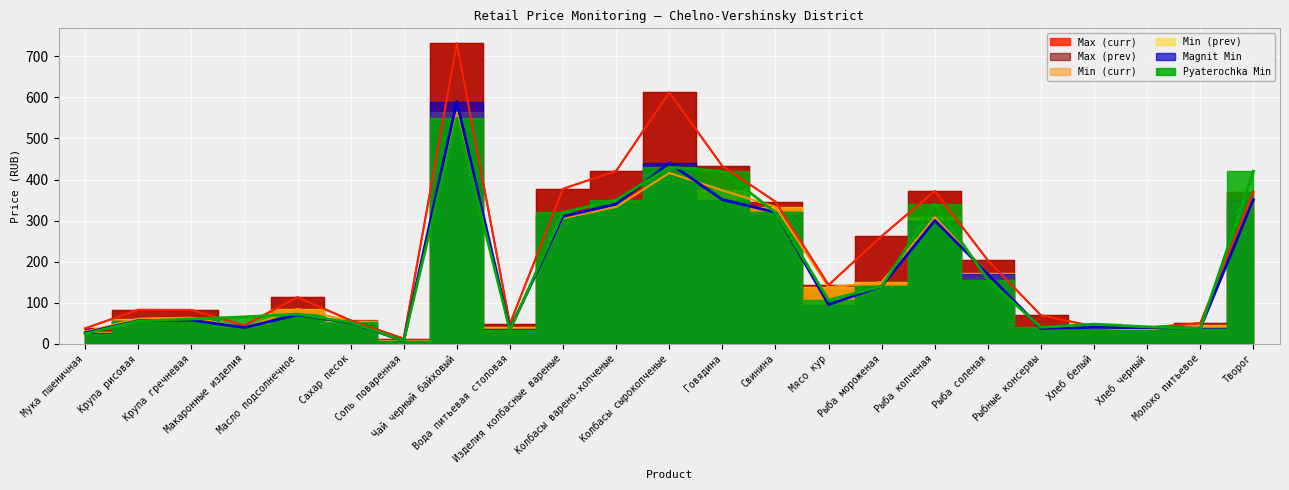

True or false: Max (curr) has a value of 48.1 at Вода питьевая столовая.

True